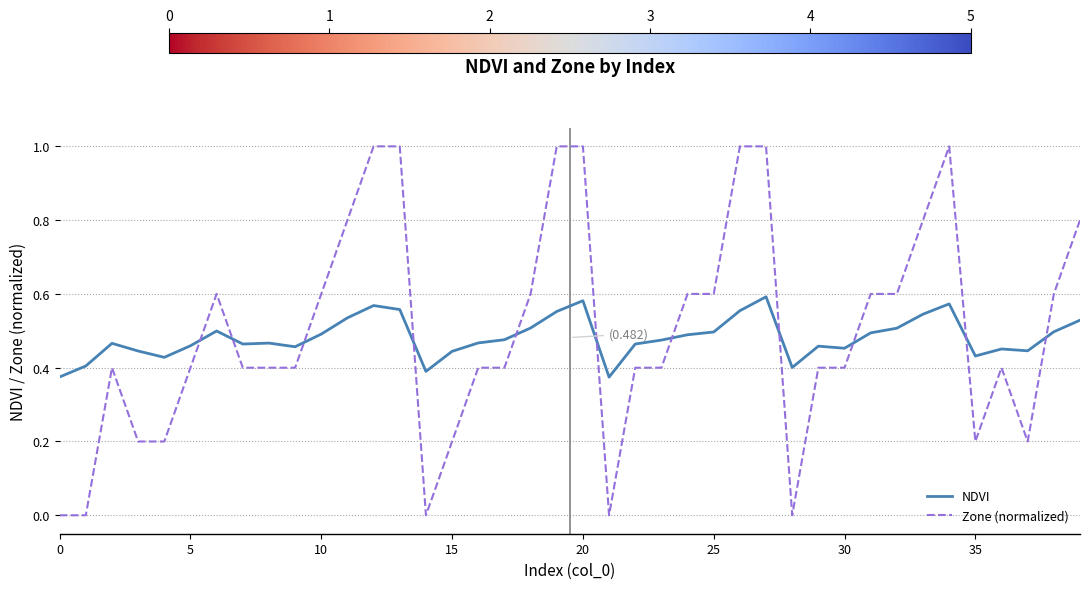

True or false: NDVI and Zone (normalized) intersect in this chart.

True